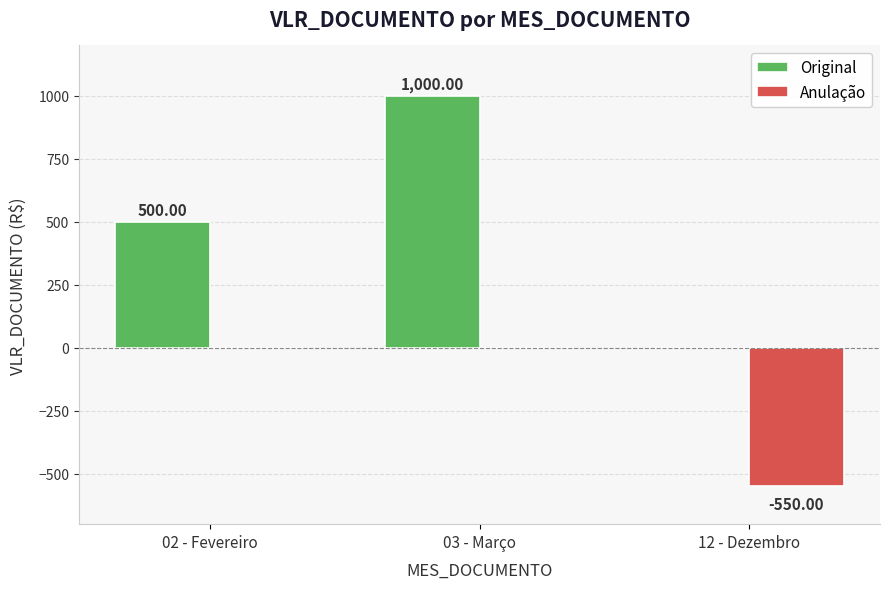

Are the bars grouped side by side (vs. stacked)?

Yes